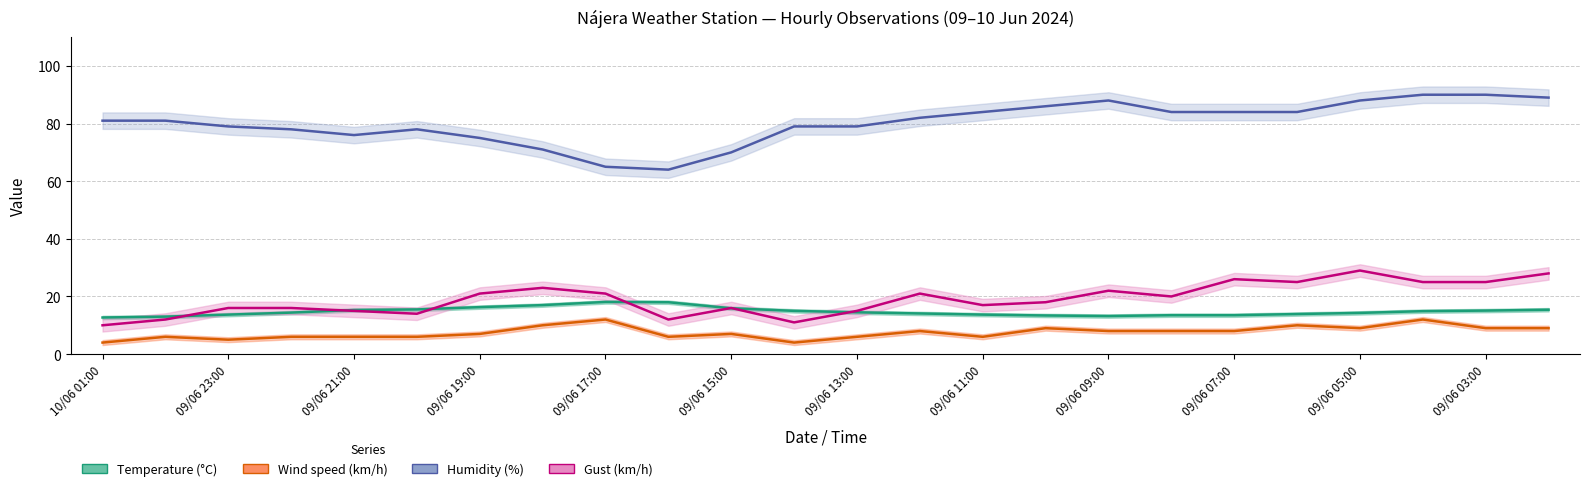

What is the approximate value of Wind speed (km/h) at 09/06 19:00?

7.0